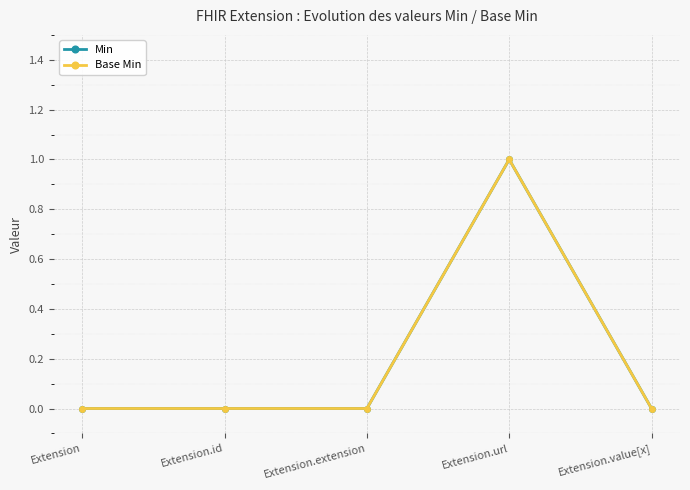

Reading left to right, what are all the values shown in this chart?

Min: 0	0	0	1	0
Base Min: 0	0	0	1	0